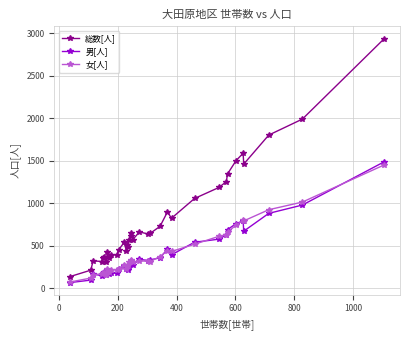

How many interior local valleys does the 女[人] series have?

7